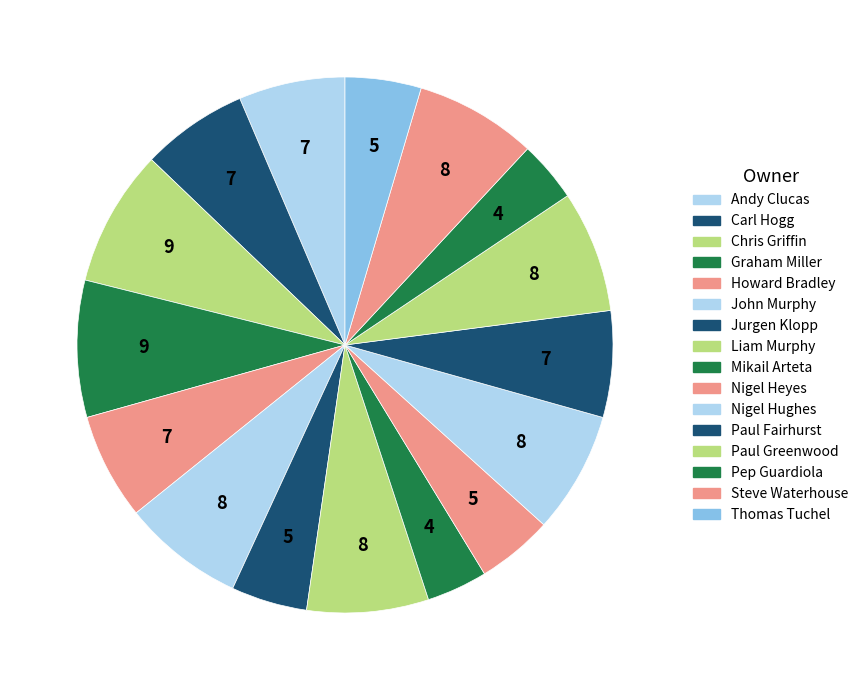

How many segments does this pie chart have?

16